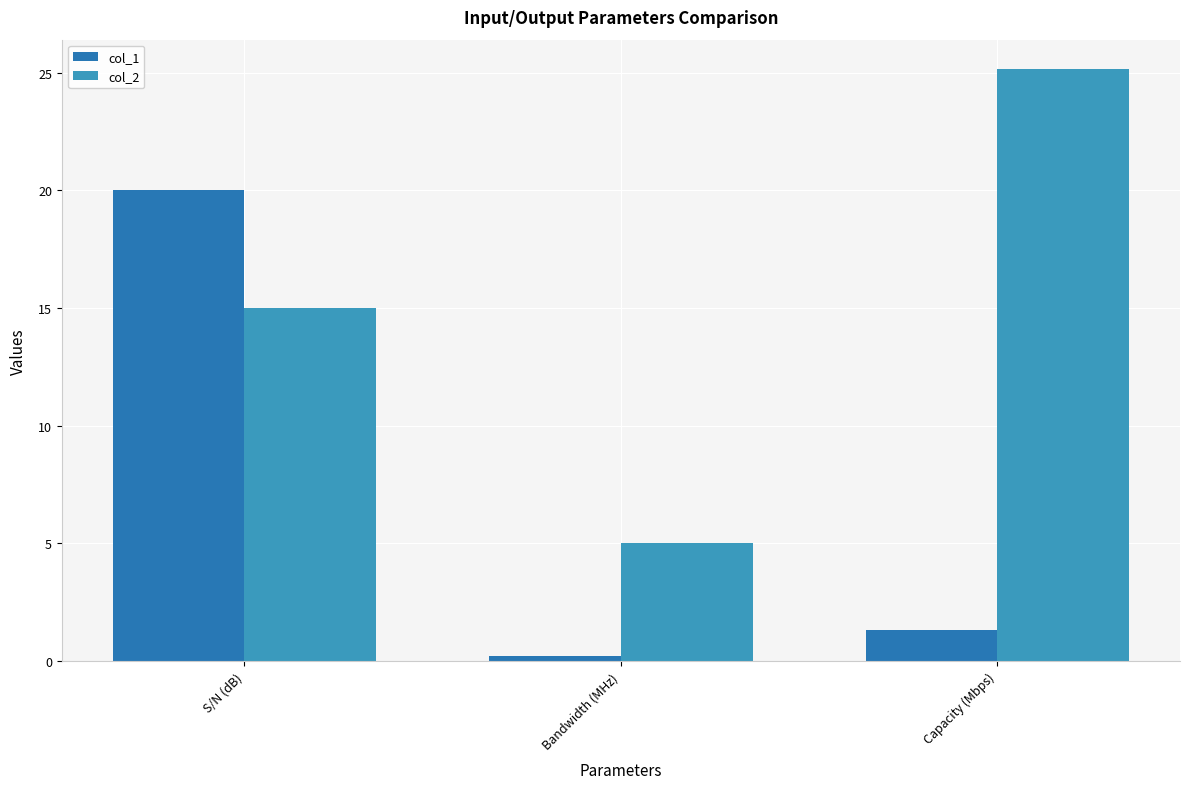

Reading left to right, extract all data points from this chart.

col_1: S/N (dB)=20.0	Bandwidth (MHz)=0.2	Capacity (Mbps)=1.3
col_2: S/N (dB)=15.0	Bandwidth (MHz)=5.0	Capacity (Mbps)=25.1